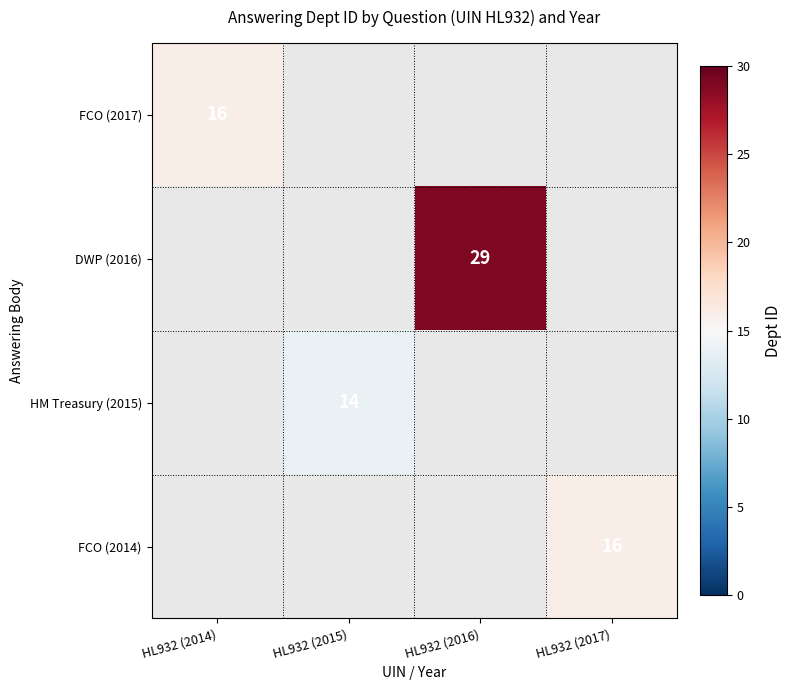

The HM Treasury (2015) series shows 14 at HL932 (2015). True or false?

True